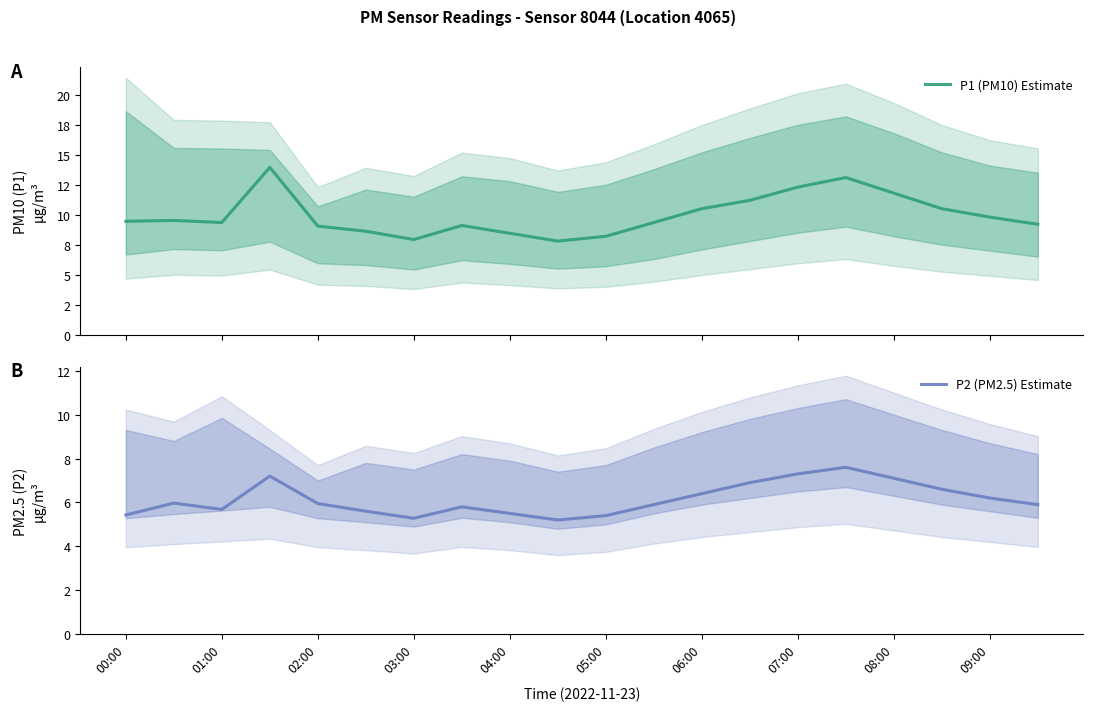

Is it true that P2 (PM2.5) Estimate equals 6.6 at 17?

True